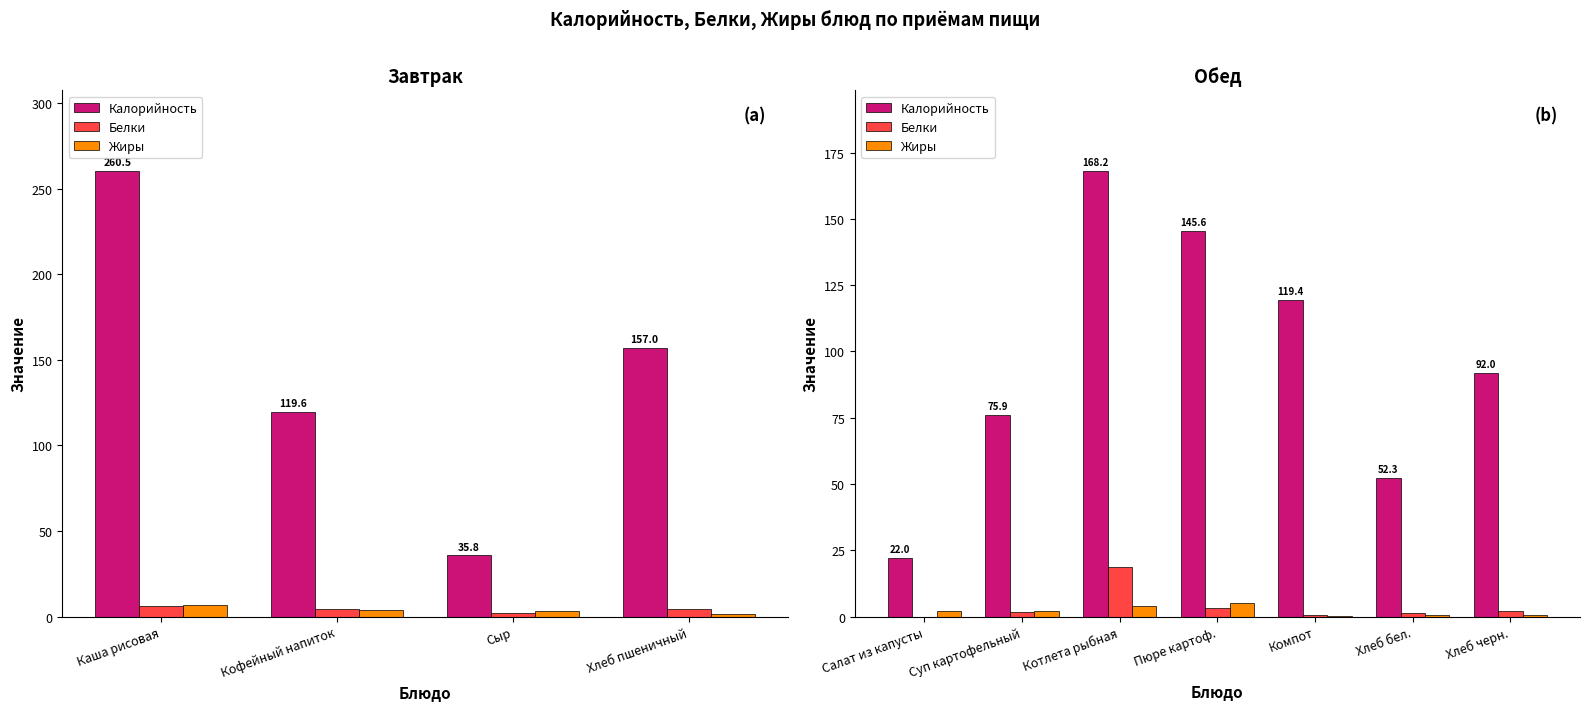

The value of Калорийность at Суп картофельный is 27.7. True or false?

False